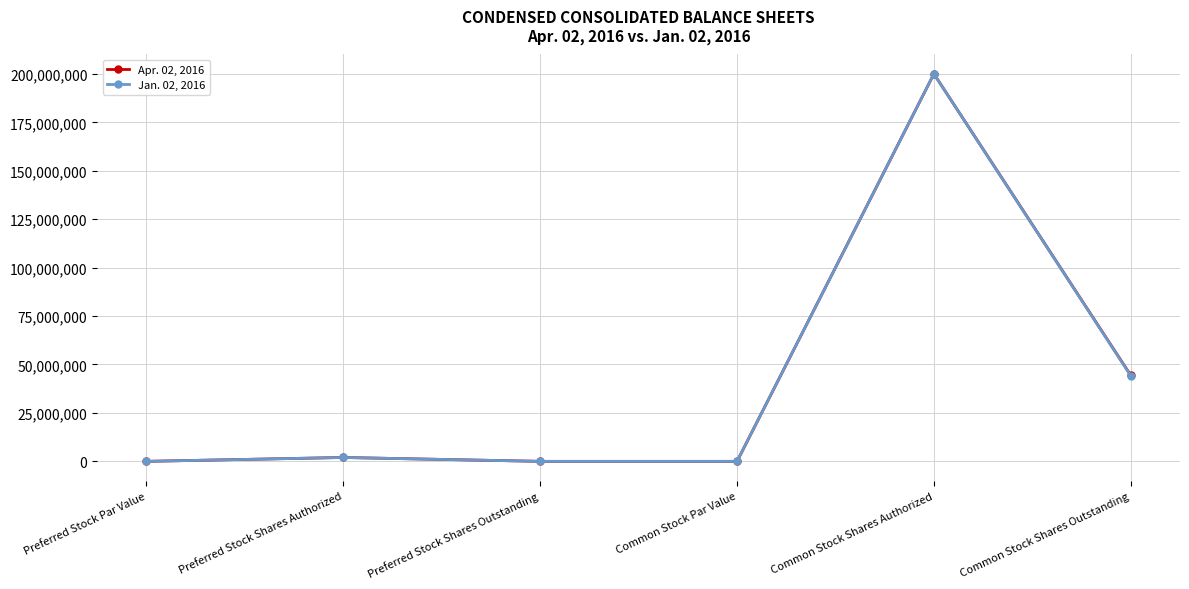

Is this an area chart (filled region under the line)?

No